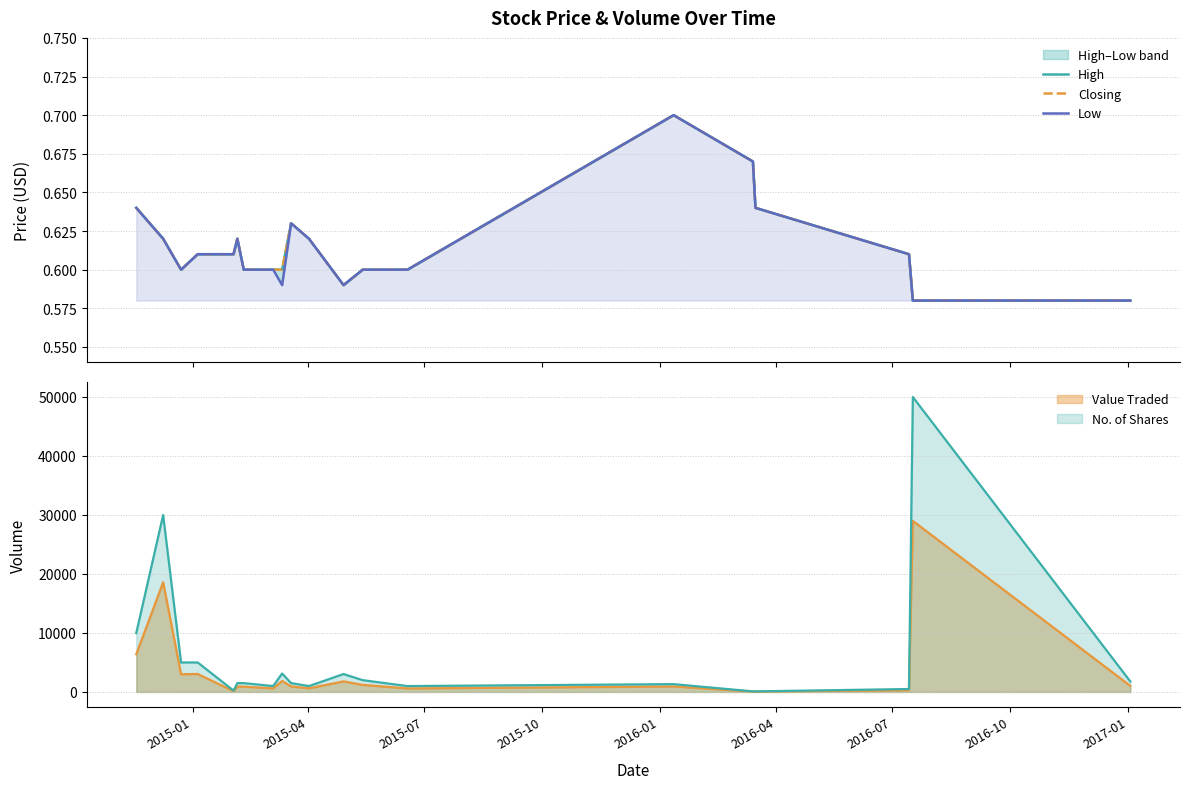

In Low, how many points are higher than both neighbors (excluding endpoints)?

3